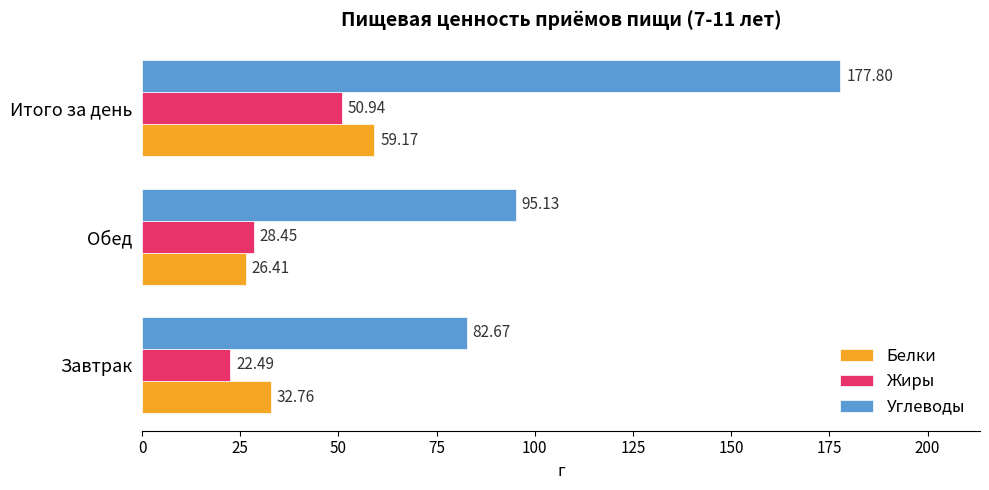

Which series changed the most between Завтрак and Обед?

Углеводы